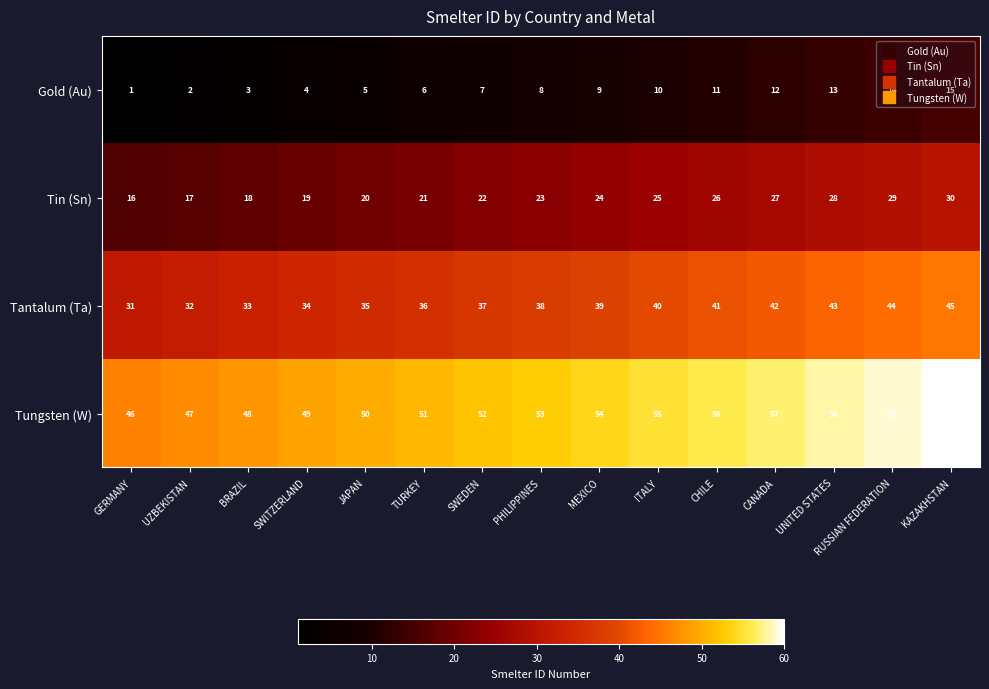

What is the difference between the Tin (Sn) values at CHILE and RUSSIAN FEDERATION?

3